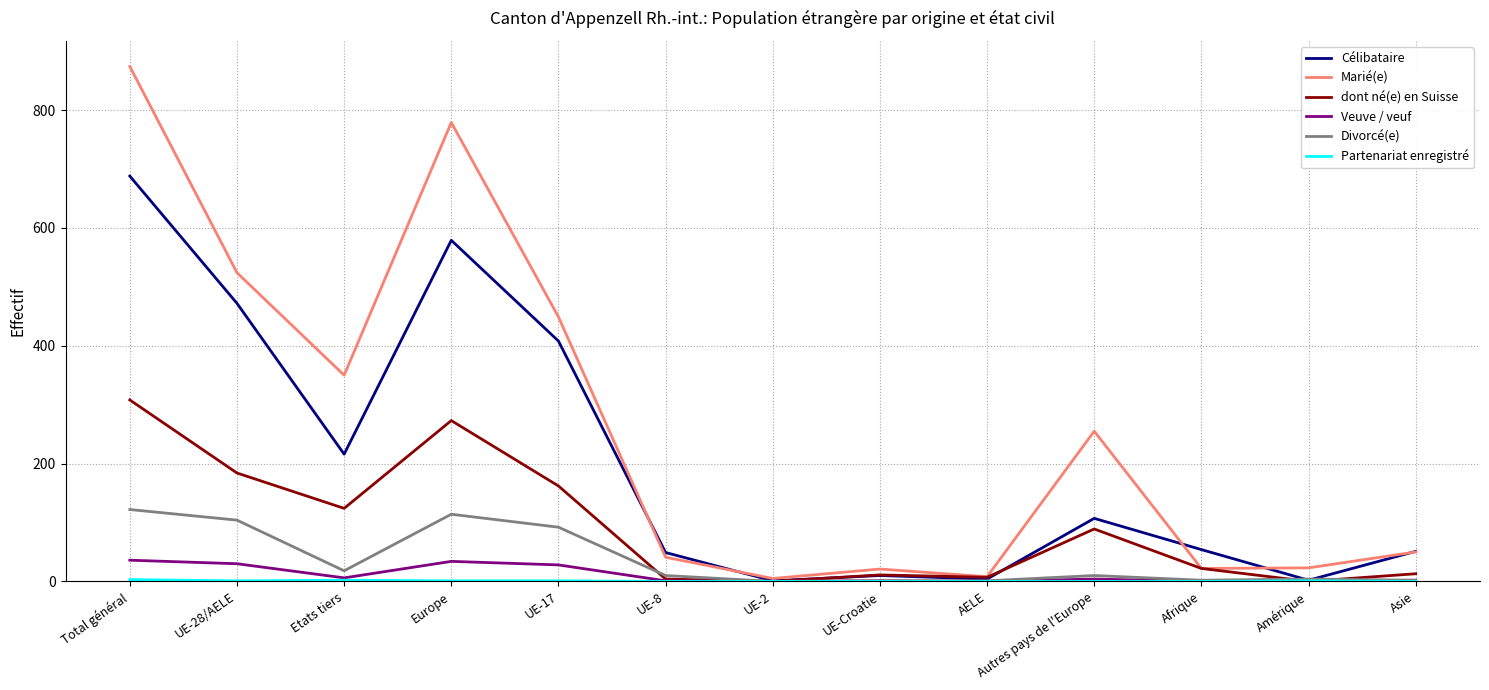

What is the maximum value shown in the chart?

874